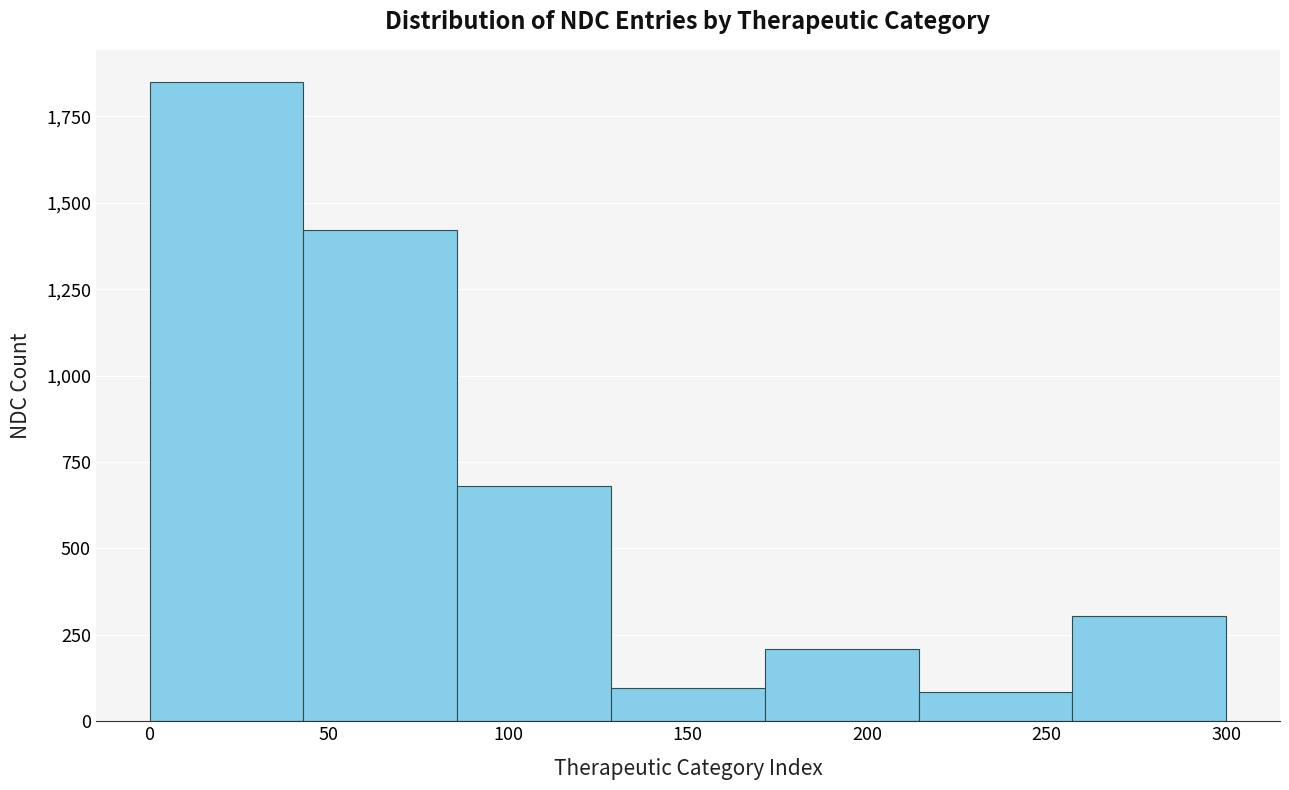

Reading left to right, list every bar in this chart as the range it spans on the x-axis followed by its height. Neither the bar edges nor the heights are printed on the chart, so give them approximately, as read against the axes.

0 to 45: 1850
45 to 85: 1400
85 to 130: 700
130 to 170: 100
170 to 215: 200
215 to 255: 100
255 to 300: 300